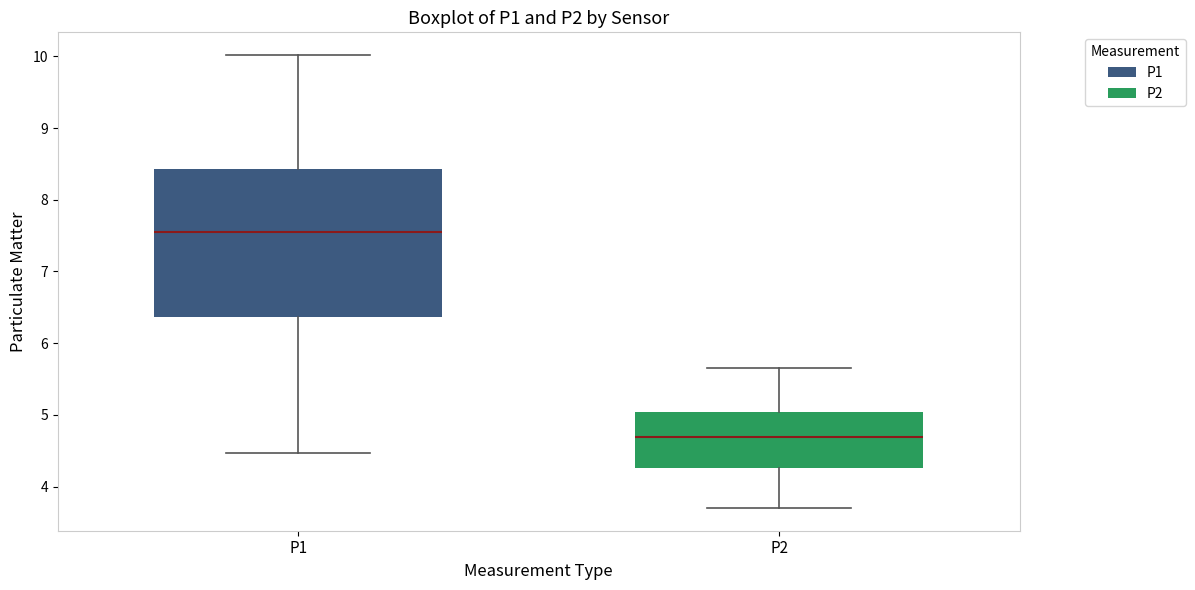

Comparing the boxes themselves (not the whiskers), which one is the tallest?

P1